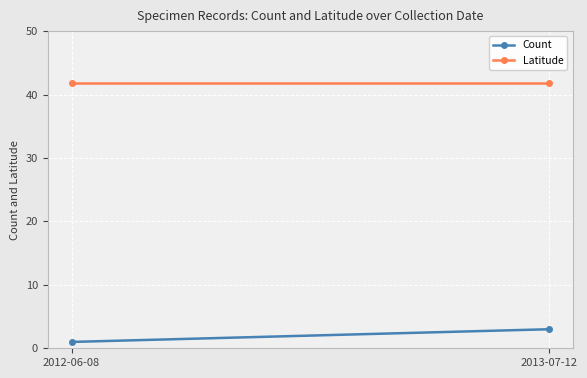

What is the total value across all series at 2012-06-08?

42.8